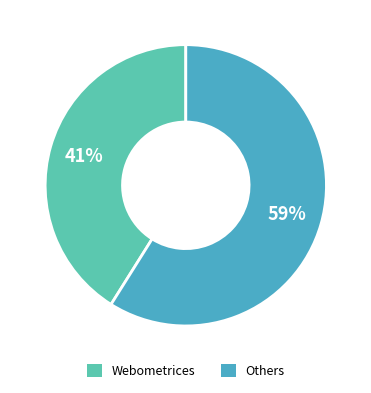

How many segments does this pie chart have?

2